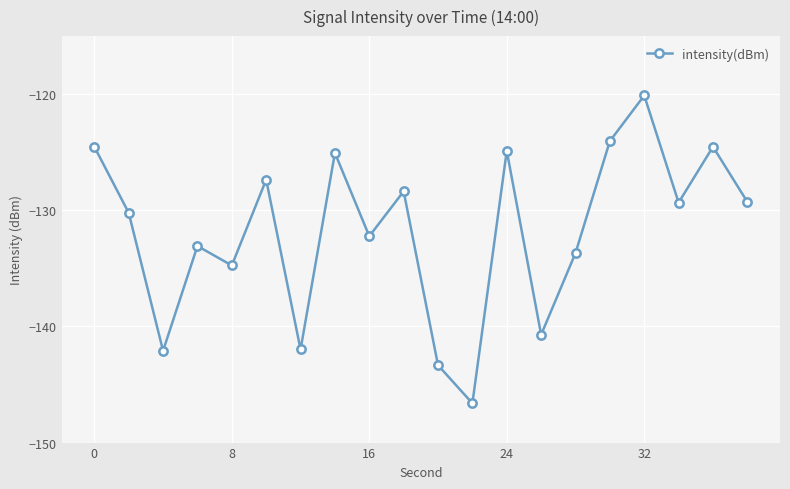

How many categories are shown in the chart?

20